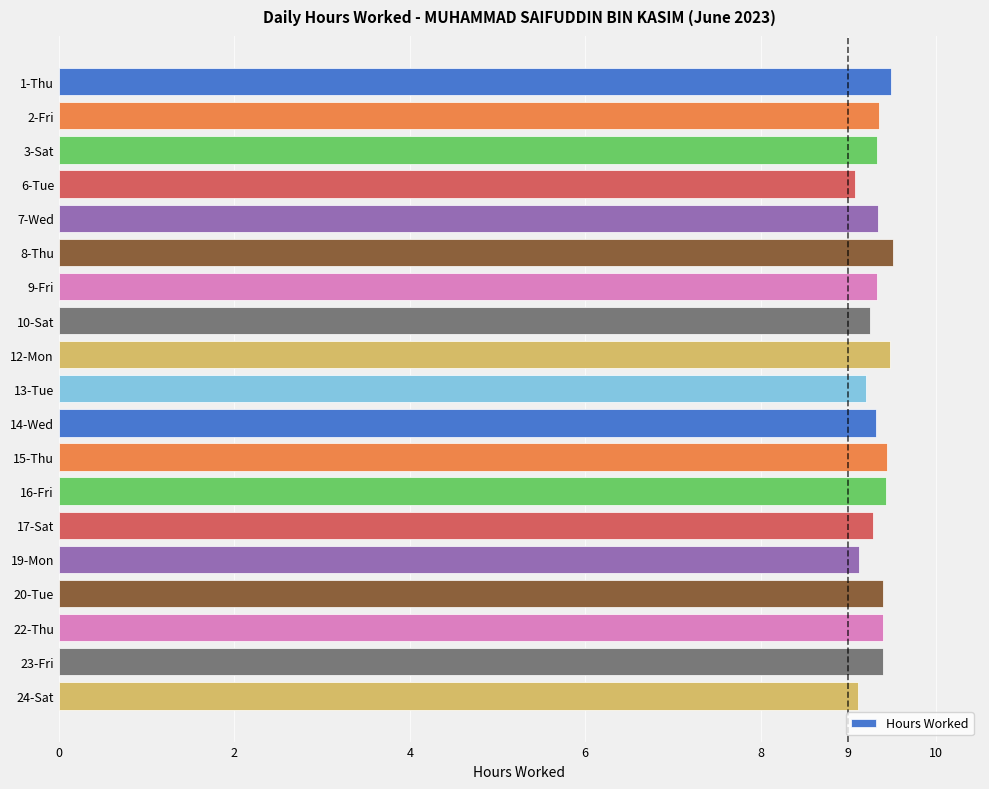

What is the maximum value shown in the chart?

9.5